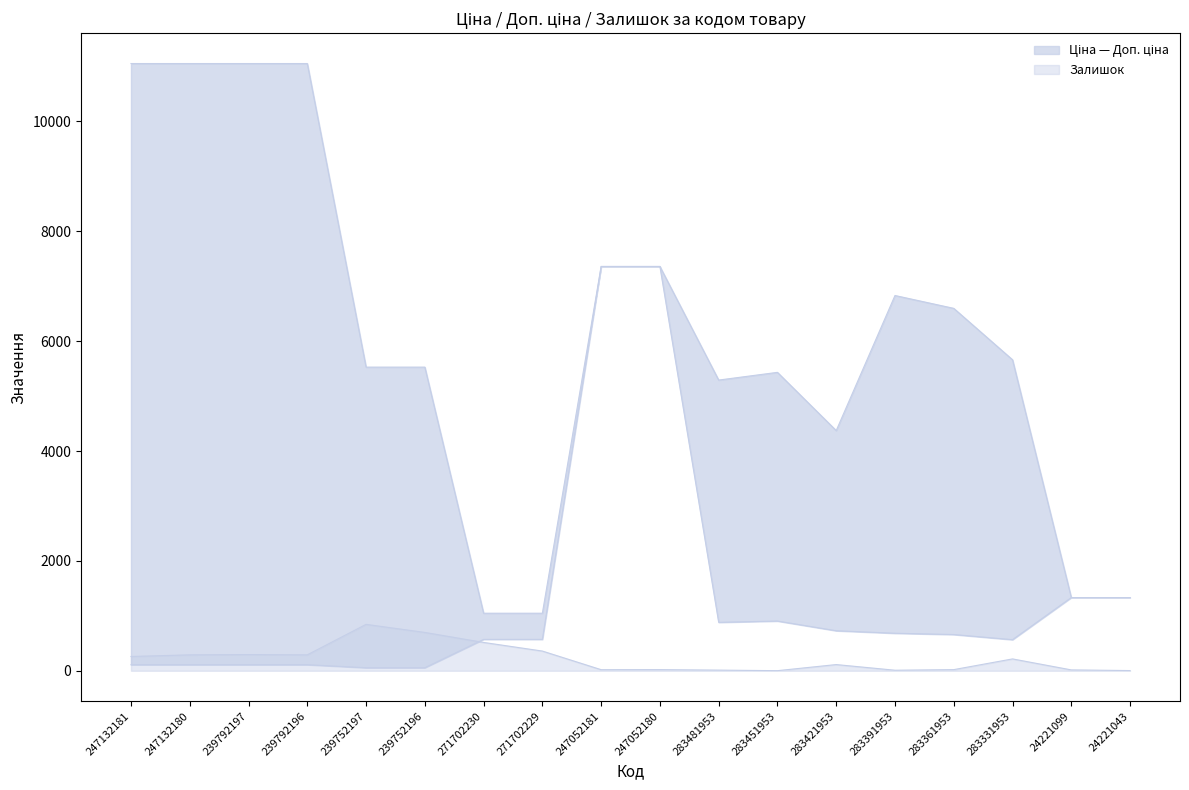

Is it true that Залишок equals 3.3 at 283451953?

False